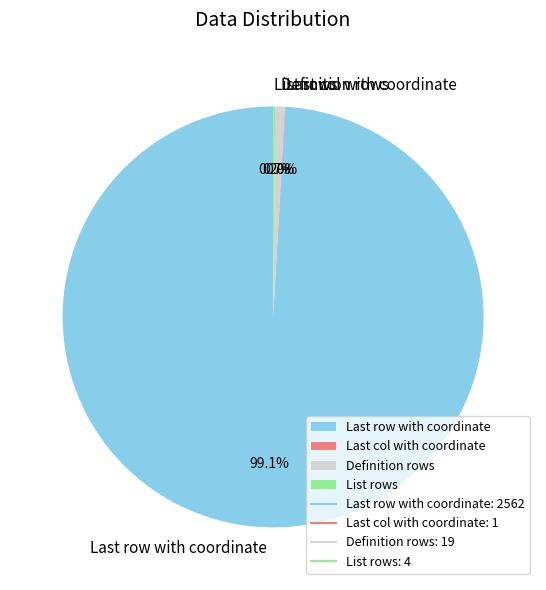

Which slice represents more than half of the pie?

Last row with coordinate